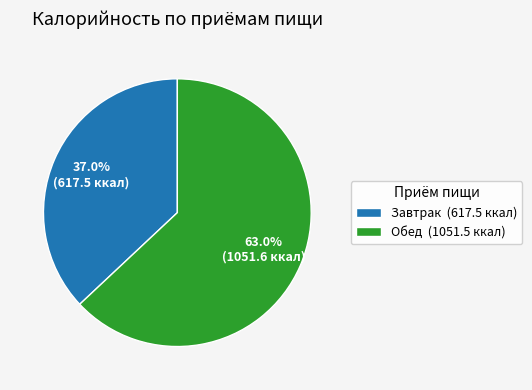

To the nearest percent, what is the difference between the largest and smallest slice percentages?

26%